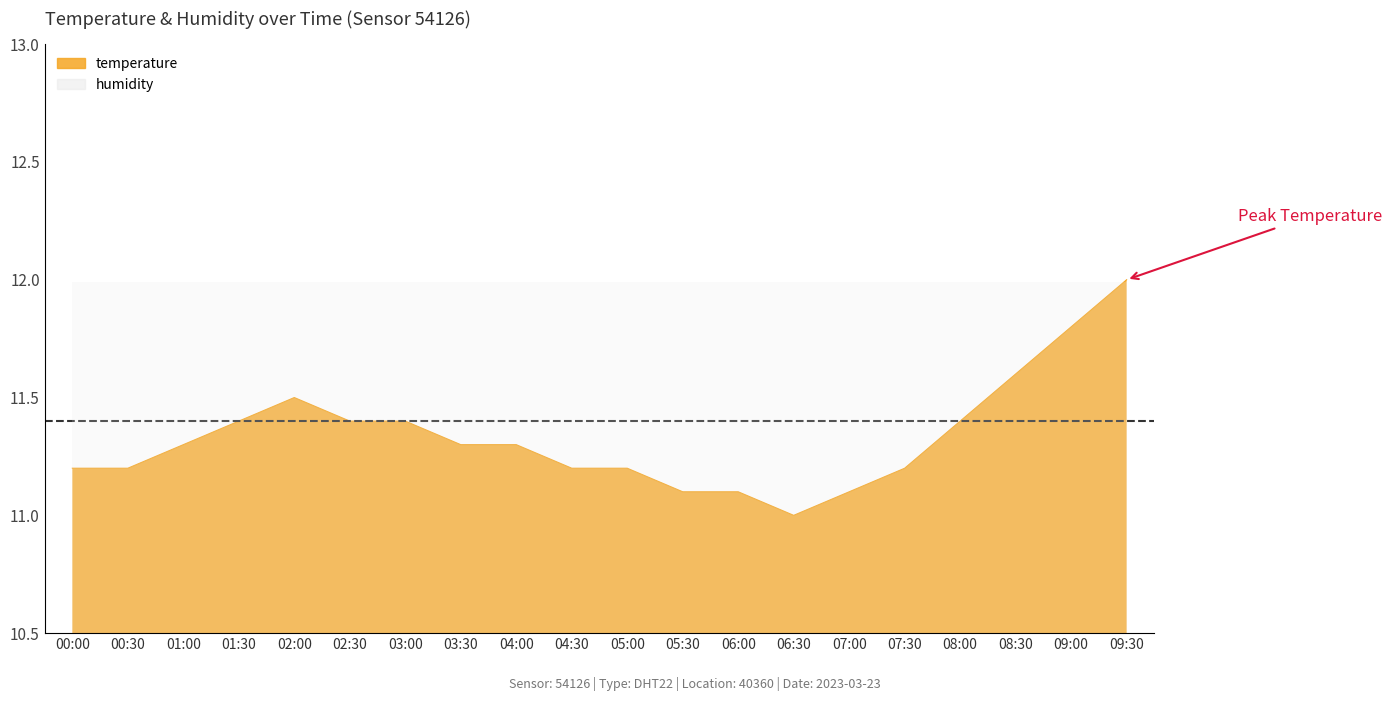

List the labels in order of value, smallest first.

06:30, 05:30, 06:00, 07:00, 00:00, 00:30, 04:30, 05:00, 07:30, 01:00, 03:30, 04:00, 01:30, 02:30, 03:00, 08:00, 02:00, 08:30, 09:00, 09:30